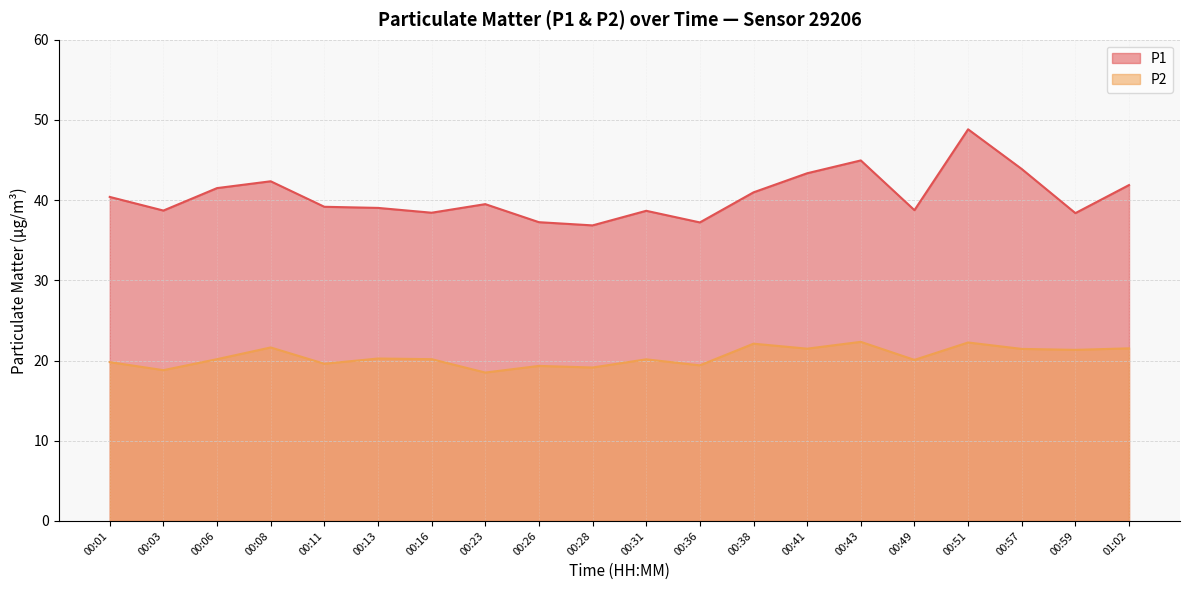

How many interior local valleys does the P1 series have?

6